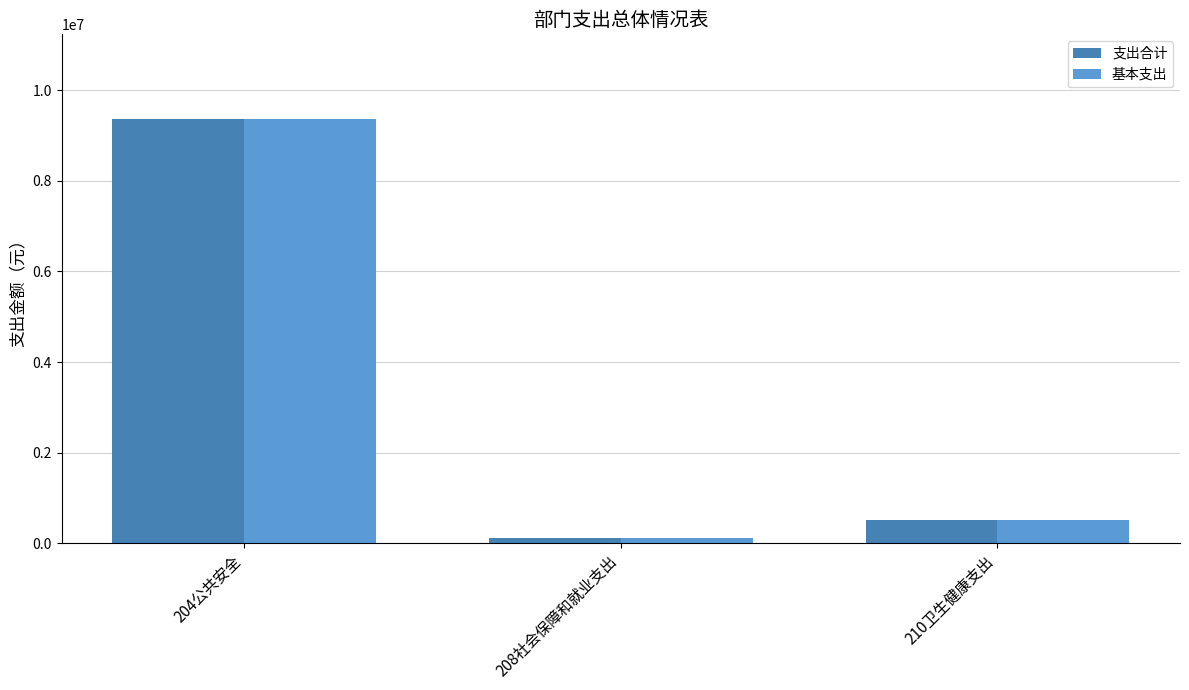

What position from the left is 210卫生健康支出?

3